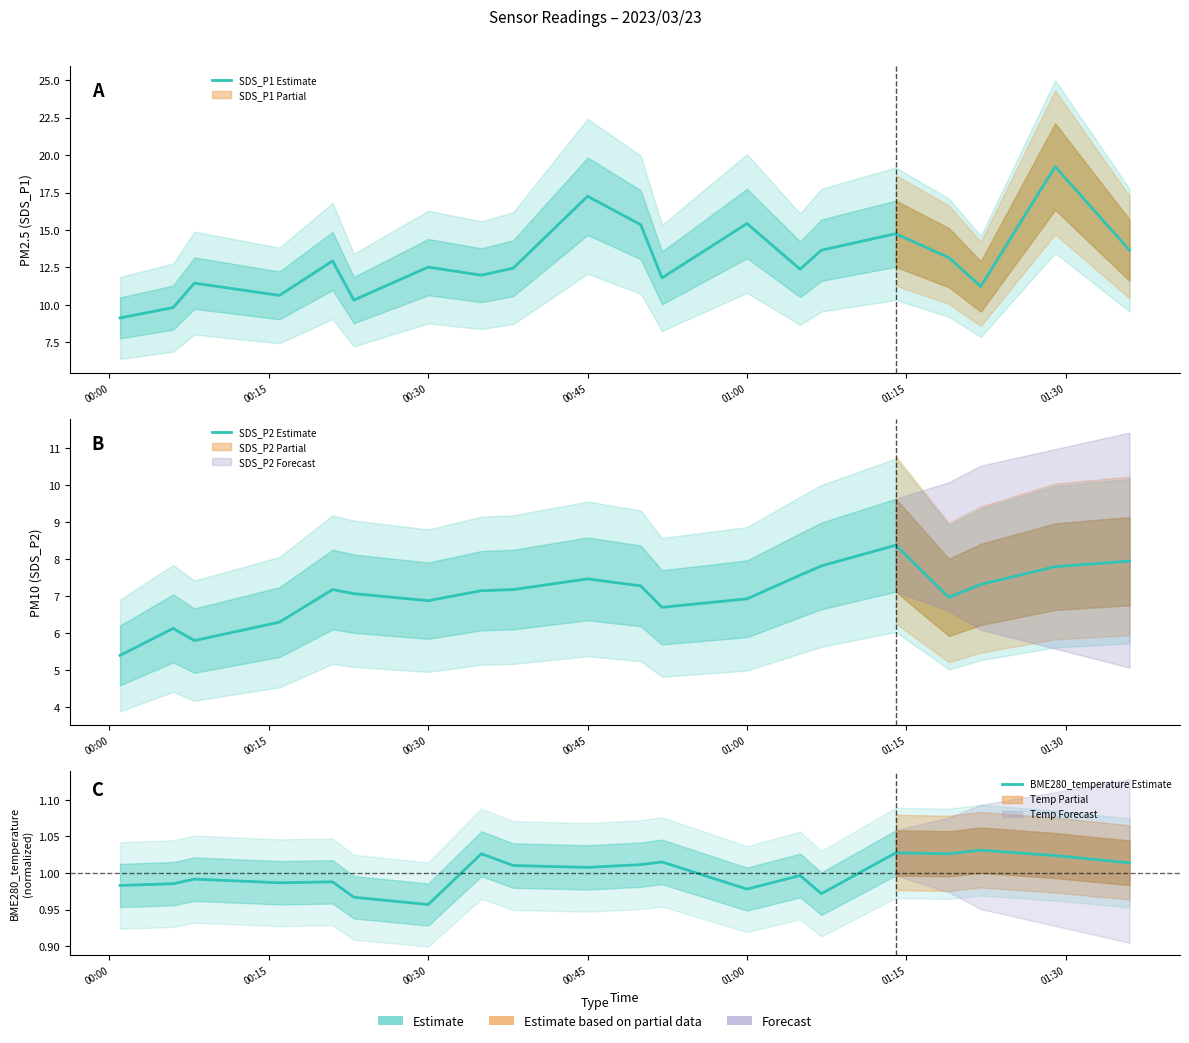

Reading left to right, transcribe all the data shown in this chart.

SDS_P1 Estimate: 9.1	9.8	11.4	10.6	12.9	10.3	12.5	12.0	12.4	17.2	15.3	11.8	15.4	12.4	13.7	14.8	13.2	11.2	19.2	13.7
SDS_P2 Estimate: 5.4	6.1	5.8	6.3	7.2	7.1	6.9	7.2	7.2	7.5	7.3	6.7	6.9	7.6	7.8	8.4	7.0	7.3	7.8	8.0
BME280_temperature Estimate: 1.0	1.0	1.0	1.0	1.0	1.0	1.0	1.0	1.0	1.0	1.0	1.0	1.0	1.0	1.0	1.0	1.0	1.0	1.0	1.0